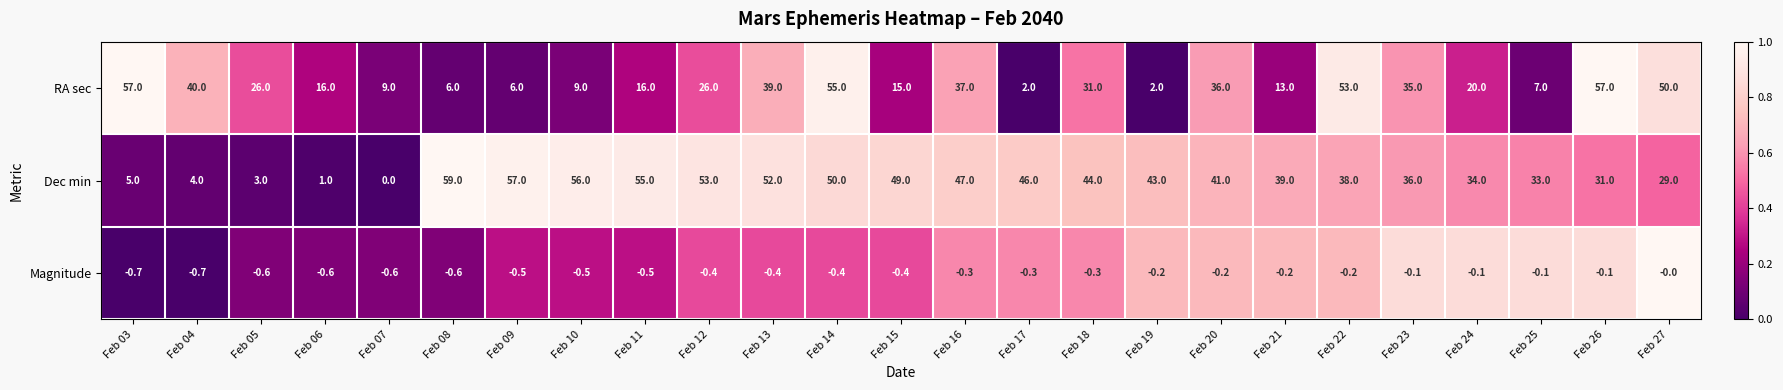

What is the minimum value shown in the chart?

-0.7